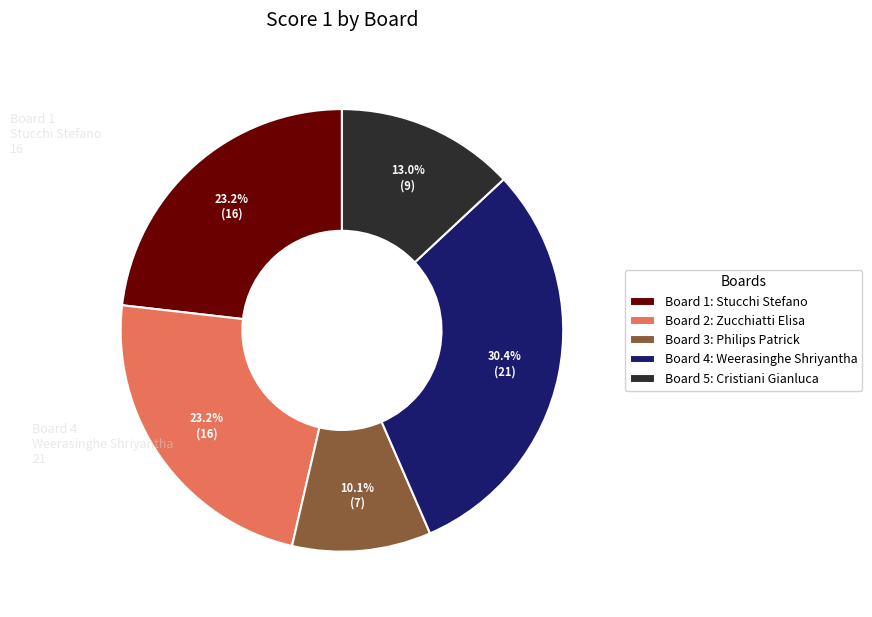

Combined, do Board 1: Stucchi Stefano and Board 3: Philips Patrick account for over 50%?

No